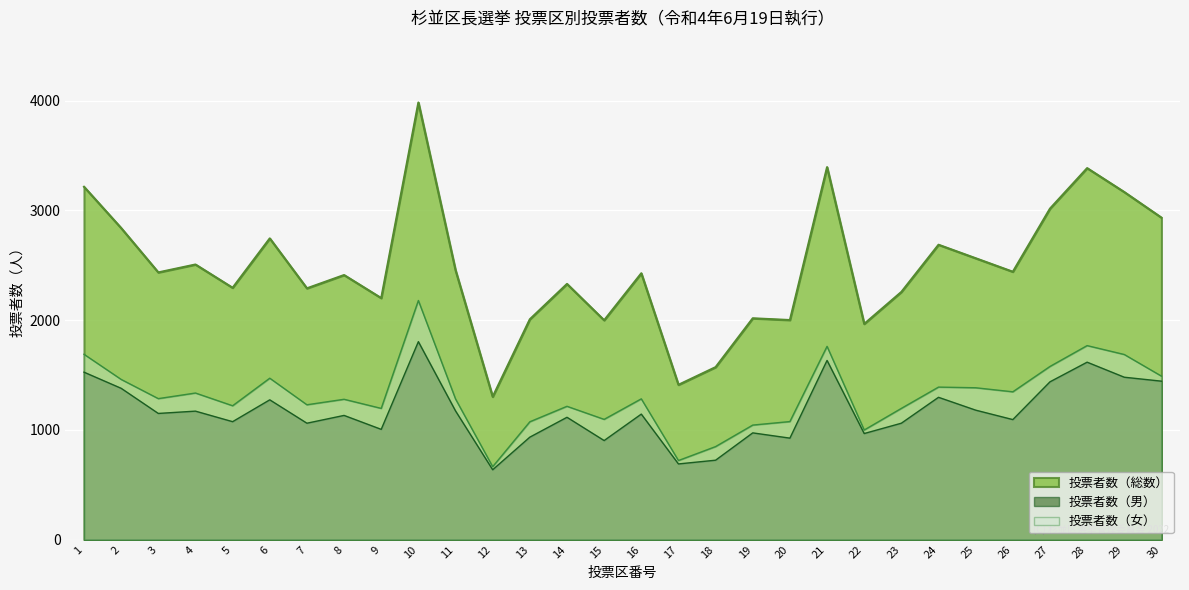

What is the difference between the maximum and minimum values in the 投票者数（総数） series?

2681